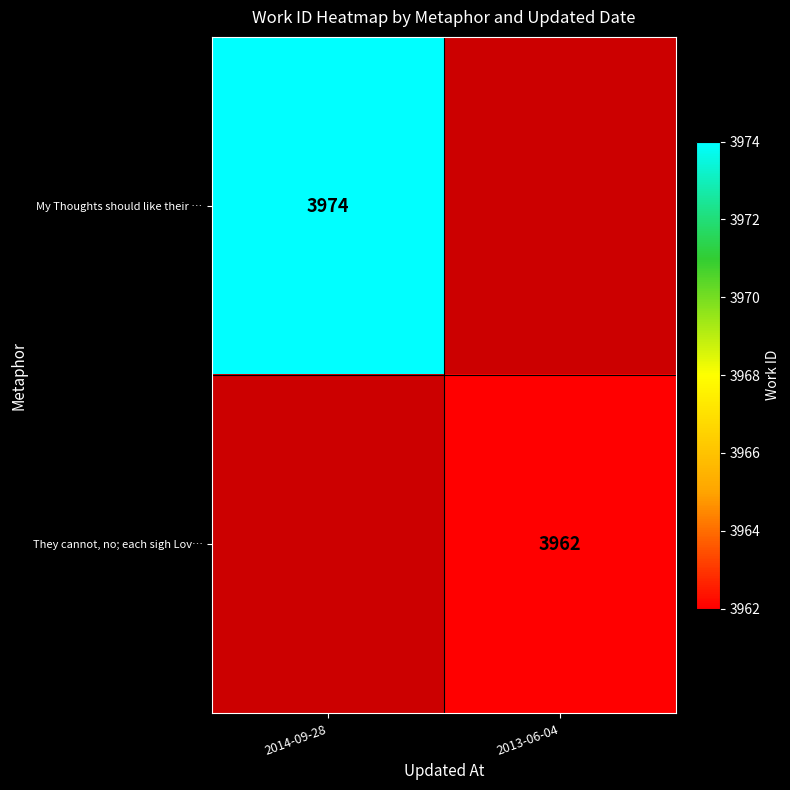

Is the value of They cannot, no; each sigh Lov… at 2013-06-04 greater than the value of My Thoughts should like their … at 2014-09-28?

No